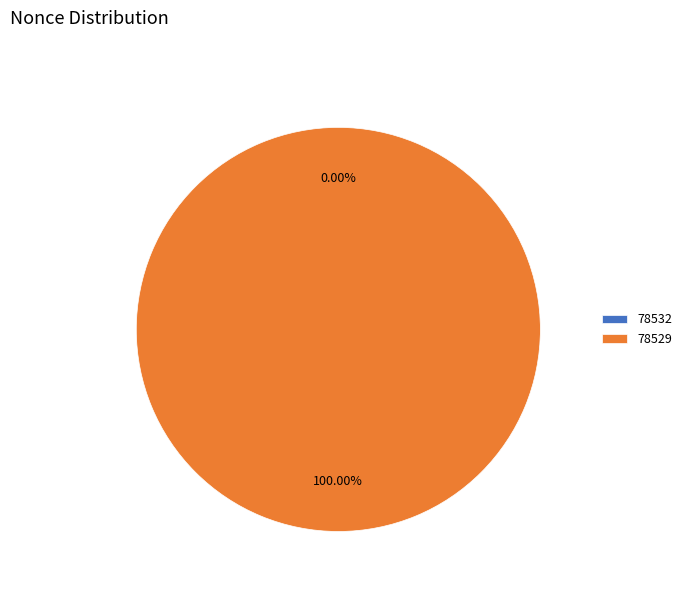

Which category has the biggest portion of the pie?

78529